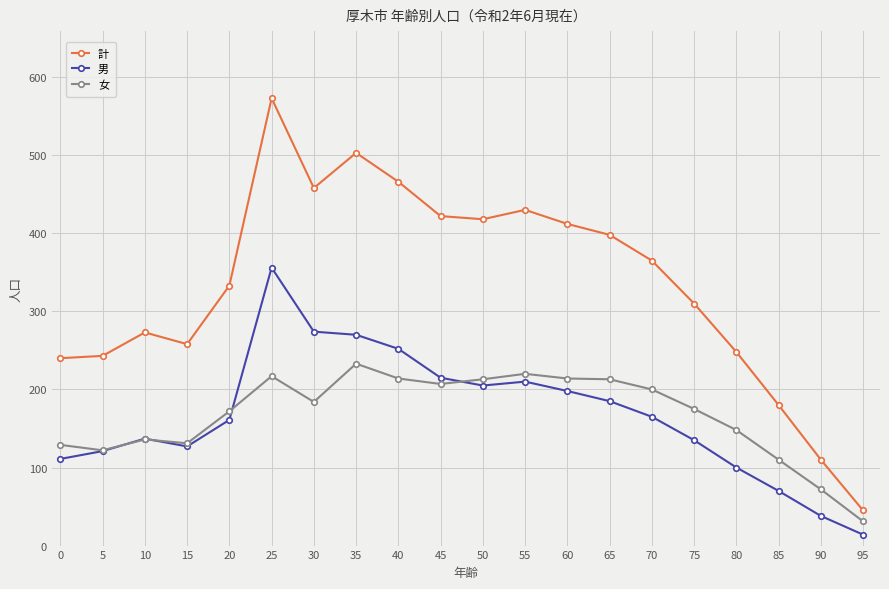

What is the difference between the 女 values at 60 and 70?

14